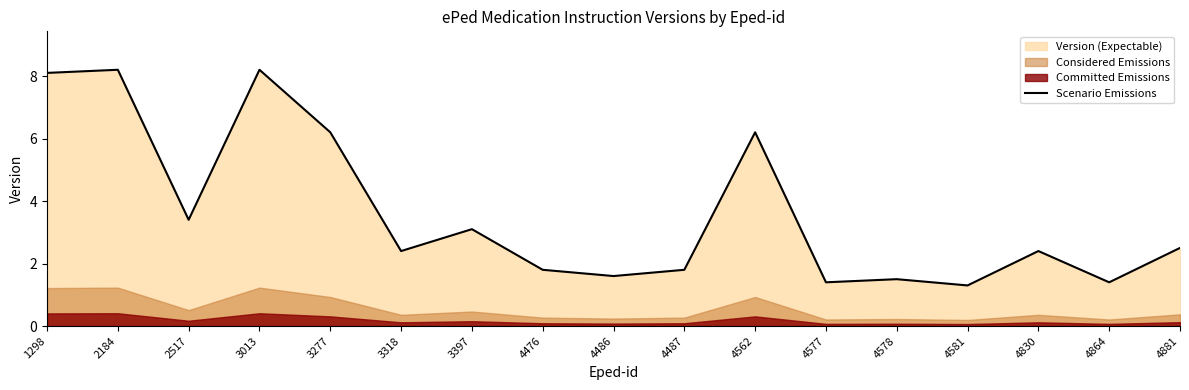

Where is the data nearest to the value 4?

2517